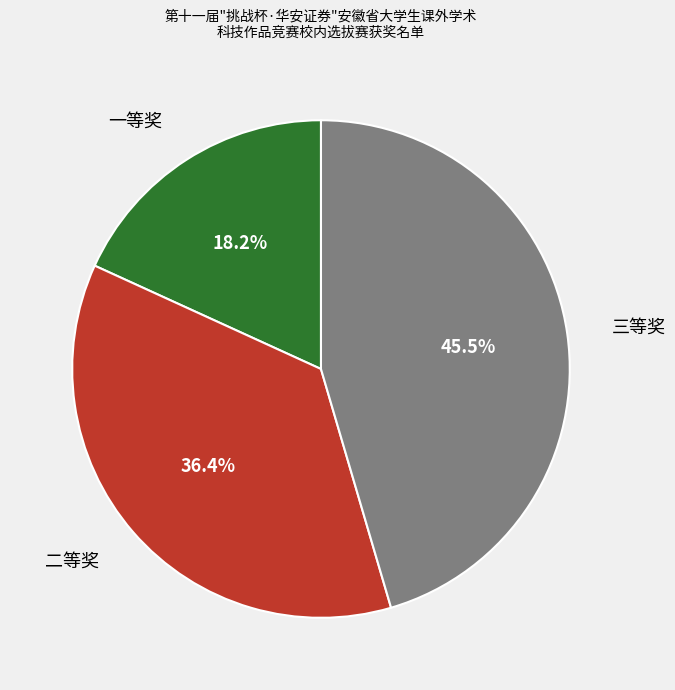

To the nearest percent, what is the average slice percentage?

33%